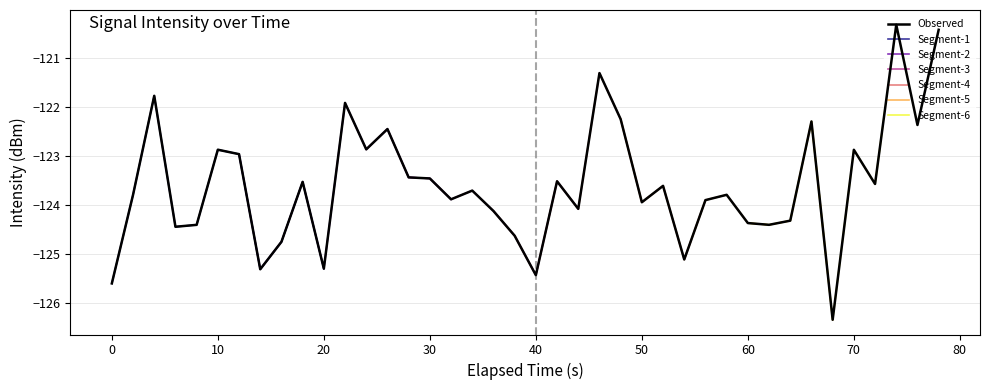

What is the minimum value for Observed?

-126.3